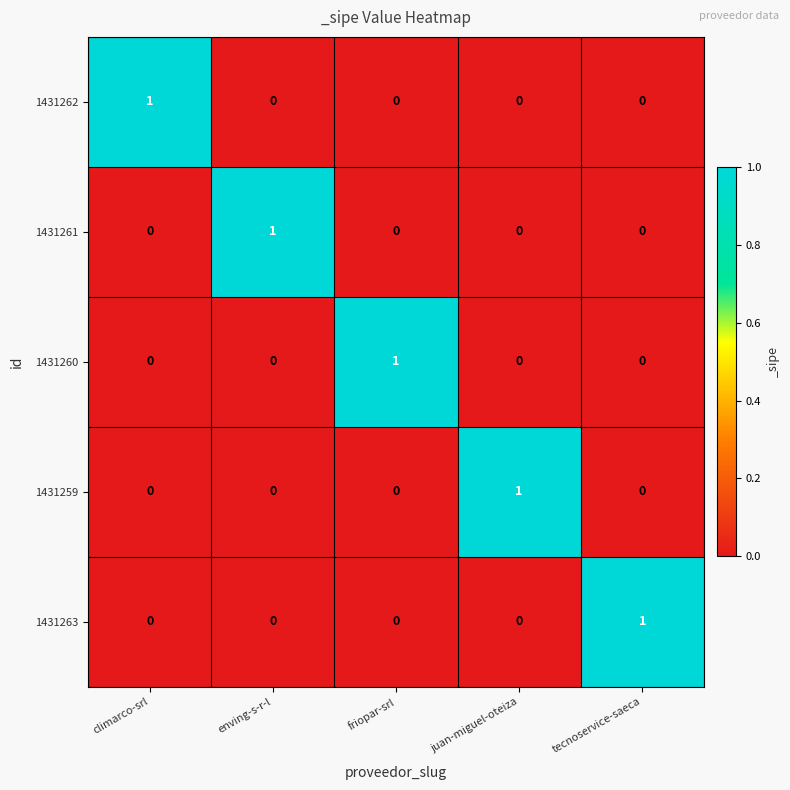

At which label does 1431261 reach its peak?

enving-s-r-l